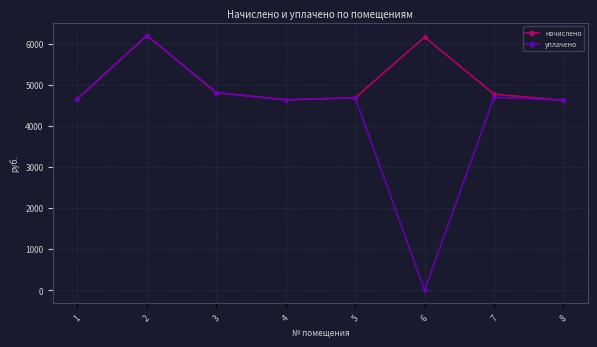

At which category does уплачено reach its first local peak?

2